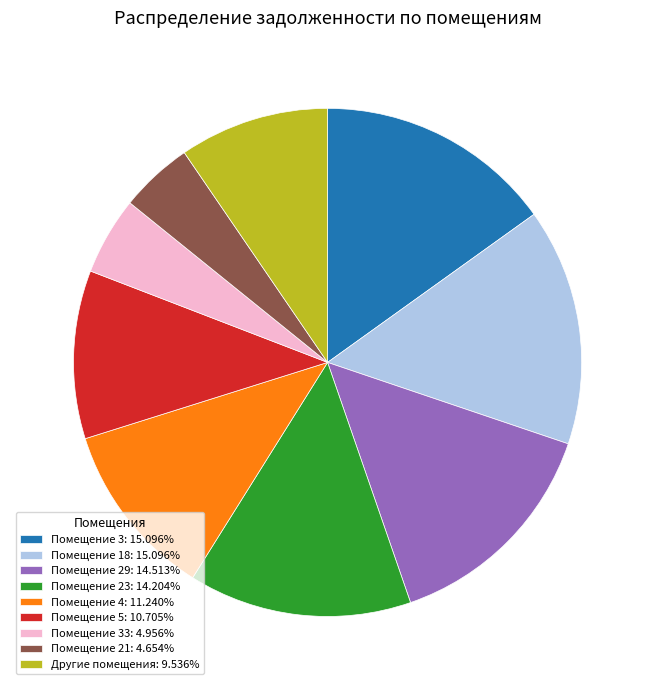

How many slices are in this pie chart?

9